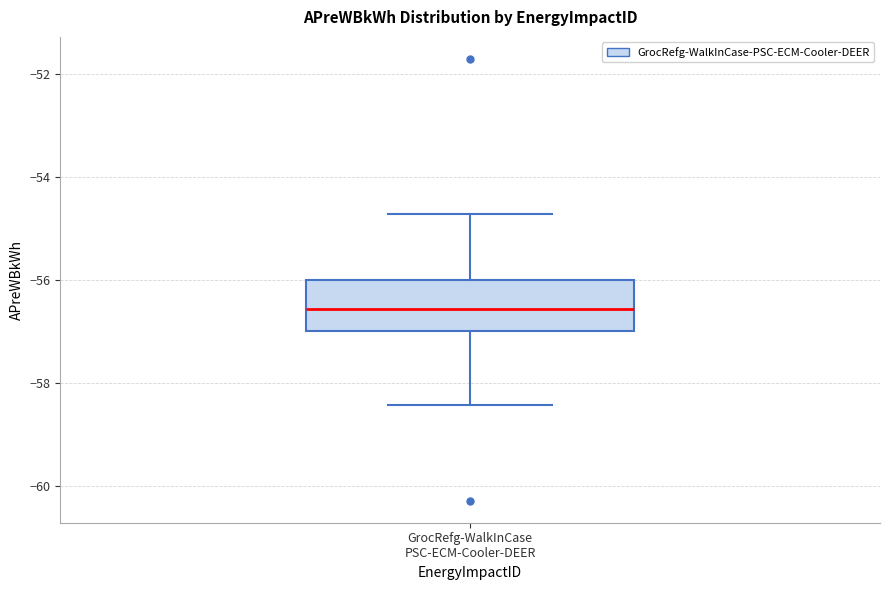

Where does the lower whisker of the box for GrocRefg-WalkInCase PSC-ECM-Cooler-DEER end on the y-axis? The values are not printed on the chart, so give them approximately, as read against the axis.

-58.4